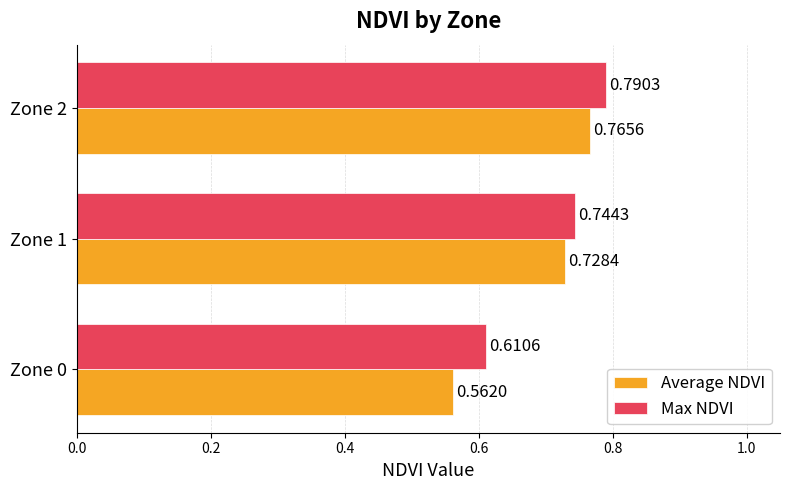

Is the value of Max NDVI at Zone 2 greater than the value of Average NDVI at Zone 0?

Yes